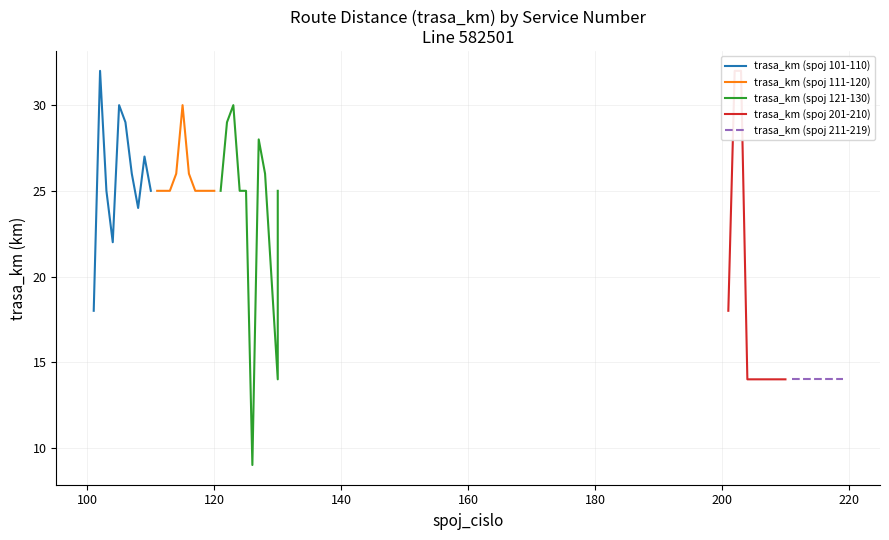

Is this an area chart (filled region under the line)?

No